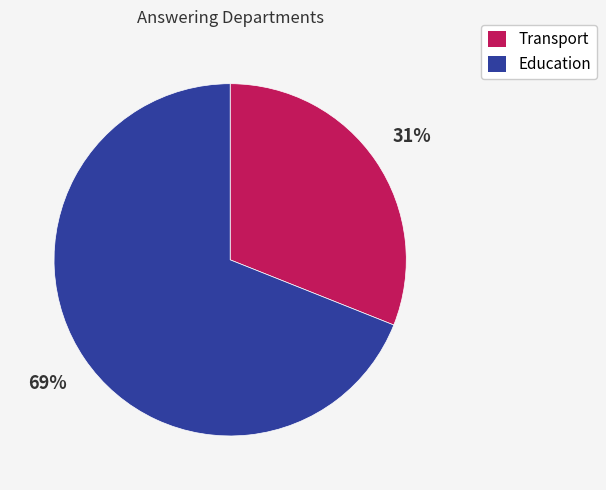

True or false: Education accounts for 80% of the total.

False